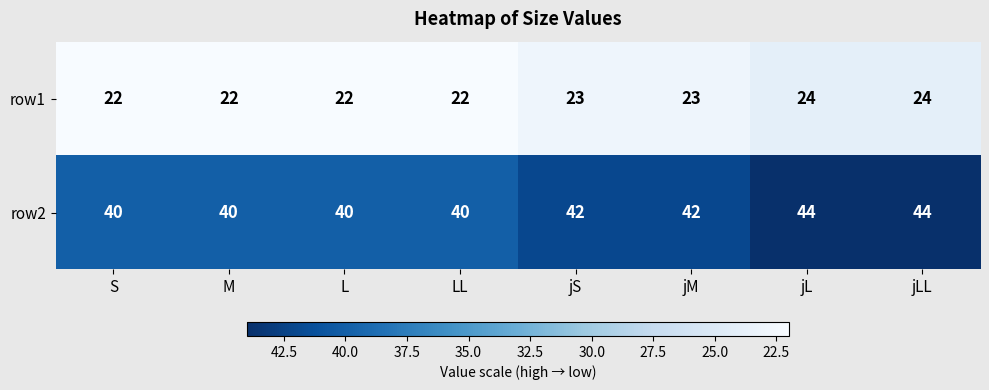

How many data points does each series have?

8